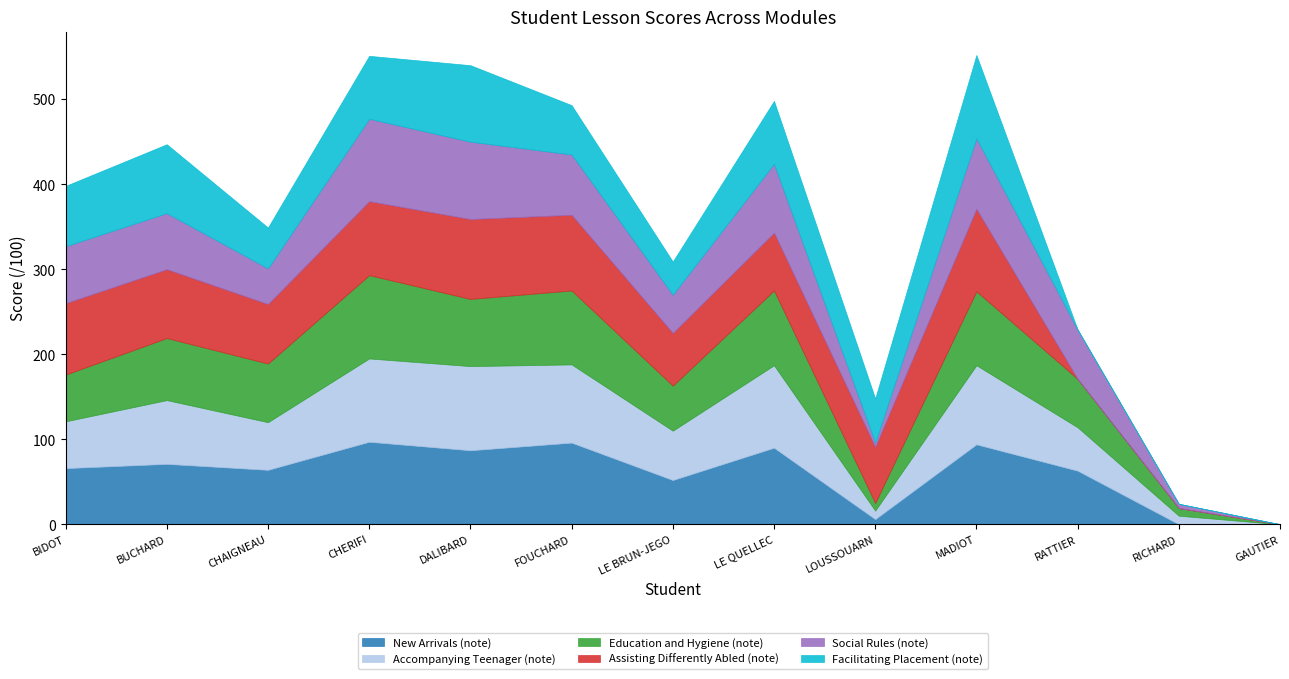

Between which two adjacent categories do Social Rules (note) and Accompanying Teenager (note) first intersect?

BIDOT and BUCHARD